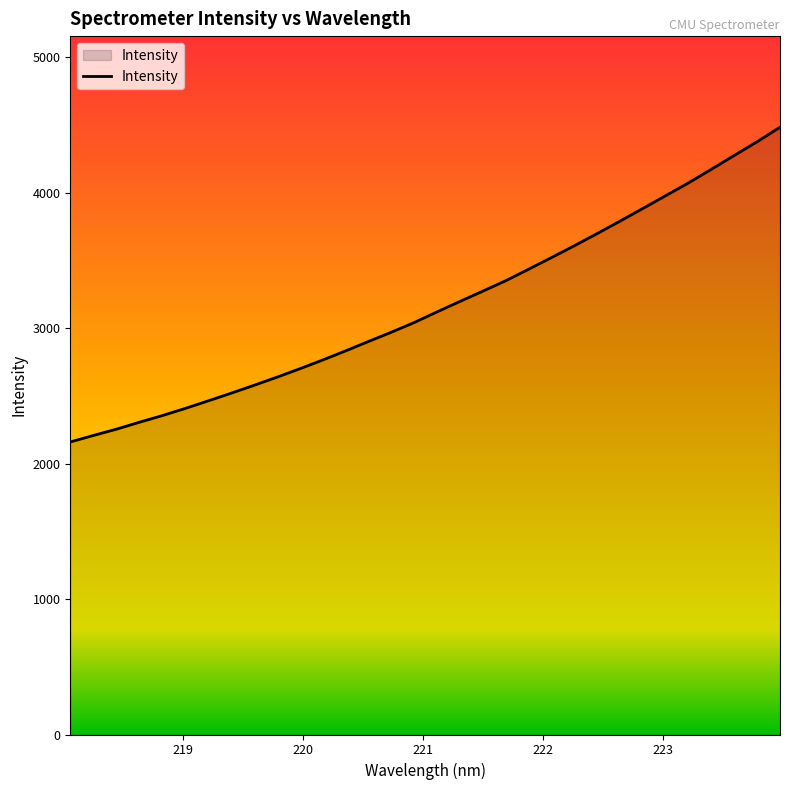

How many lines are shown in the chart?

1